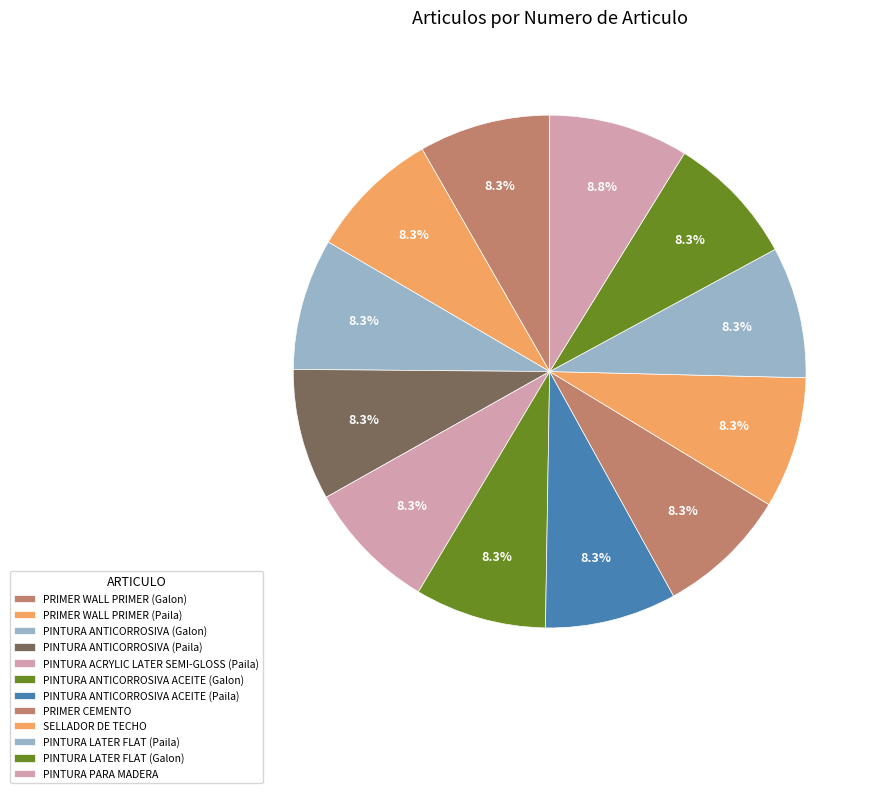

Count the number of slices in the pie.

12